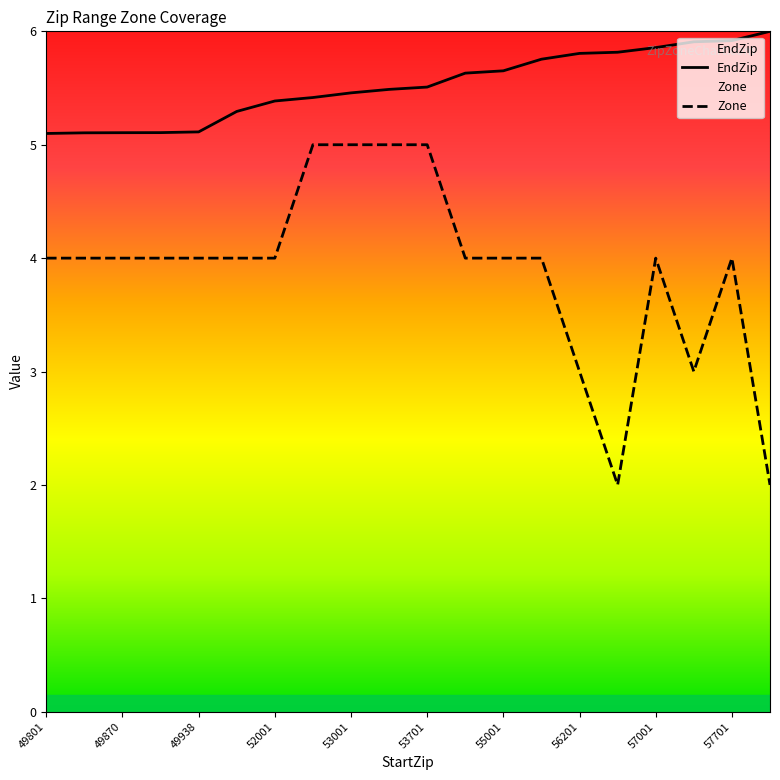

What is the sum of all Zone values?

78.0